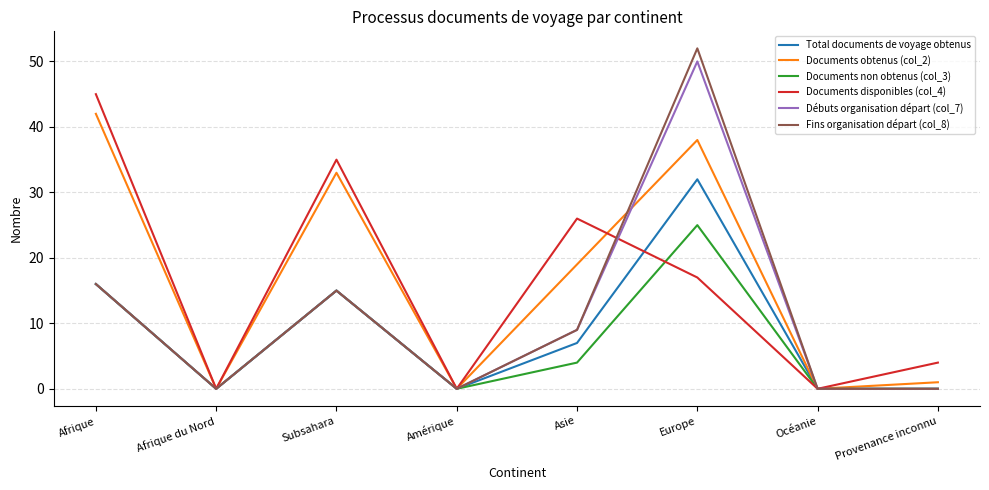

At which label is Documents obtenus (col_2) closest to 21?

Asie